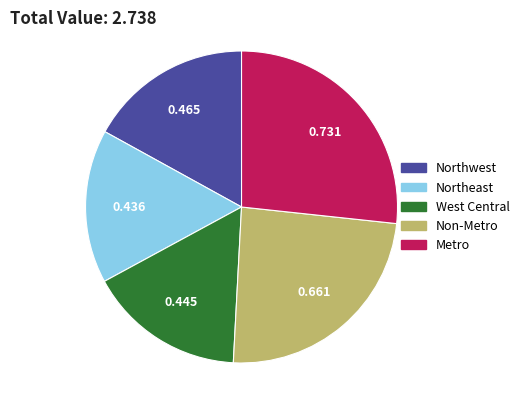

Is it true that West Central is 16% of the pie?

True